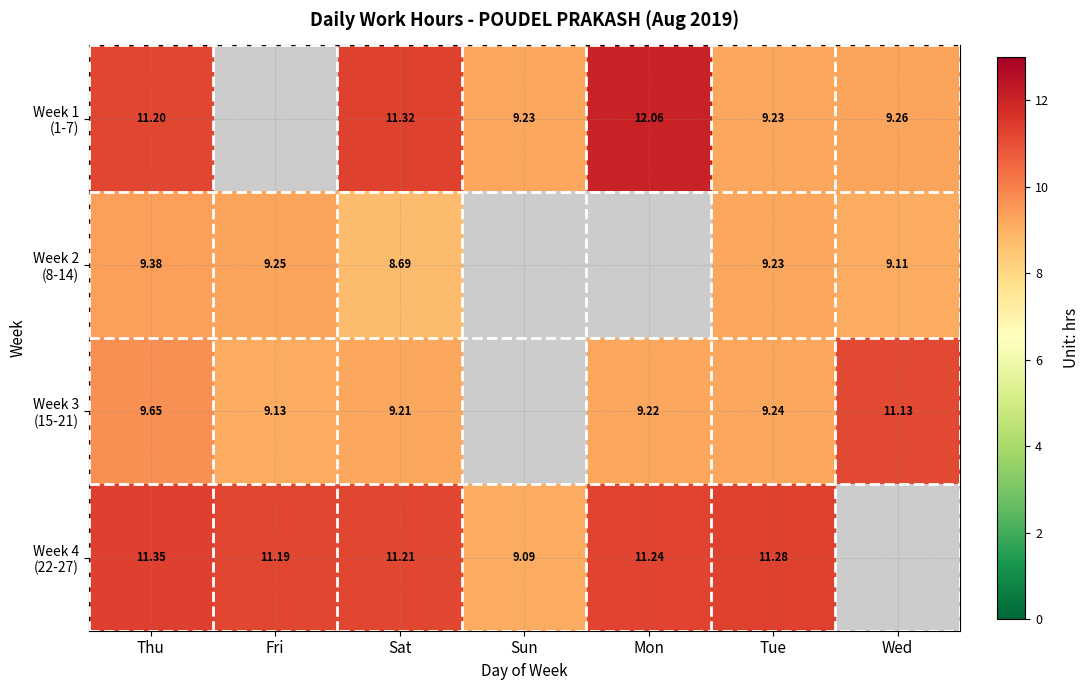

What is the difference between the maximum and minimum values in the Week 3 (15-21) series?

2.0